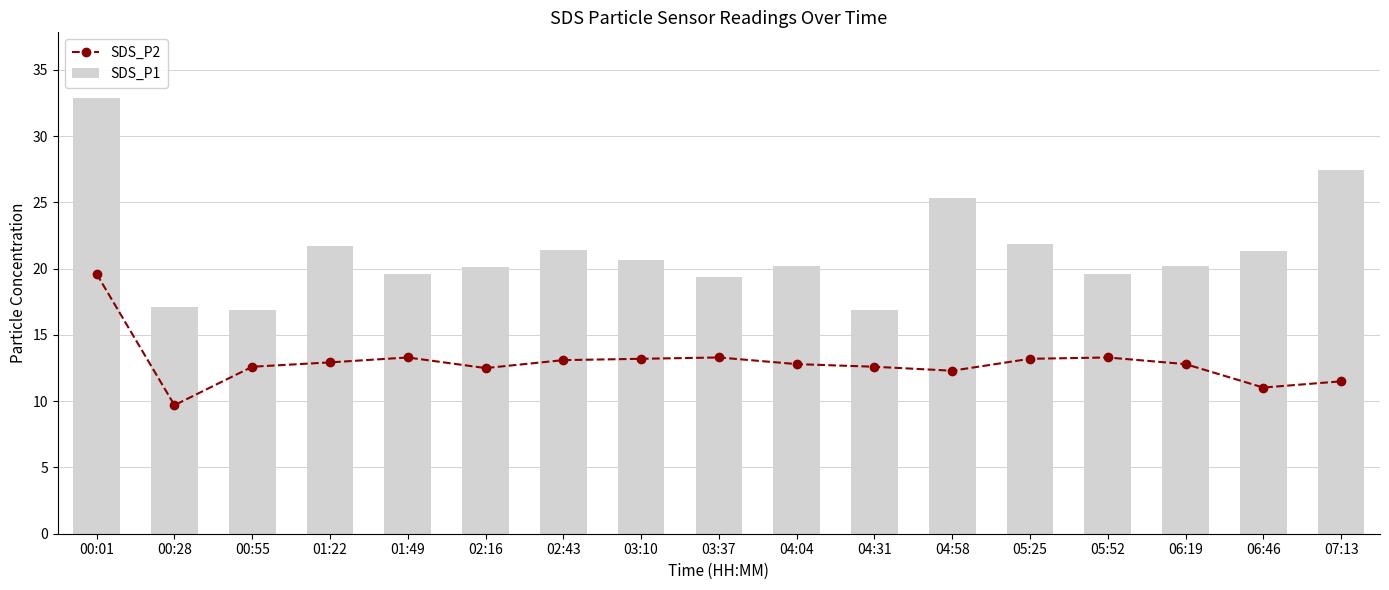

What is the difference between the highest and lowest values at 03:10?

7.5